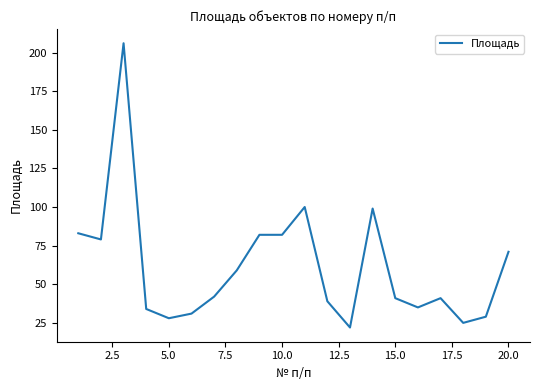

Is this an area chart (filled region under the line)?

No